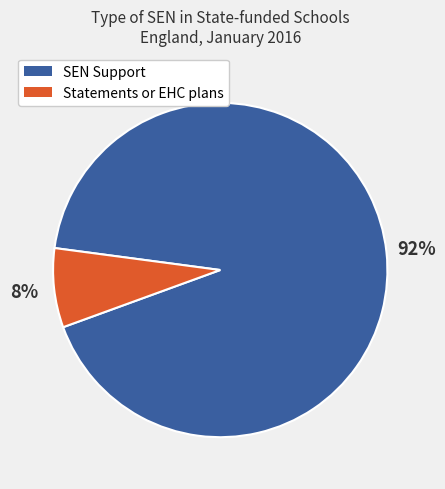

How many segments does this pie chart have?

2